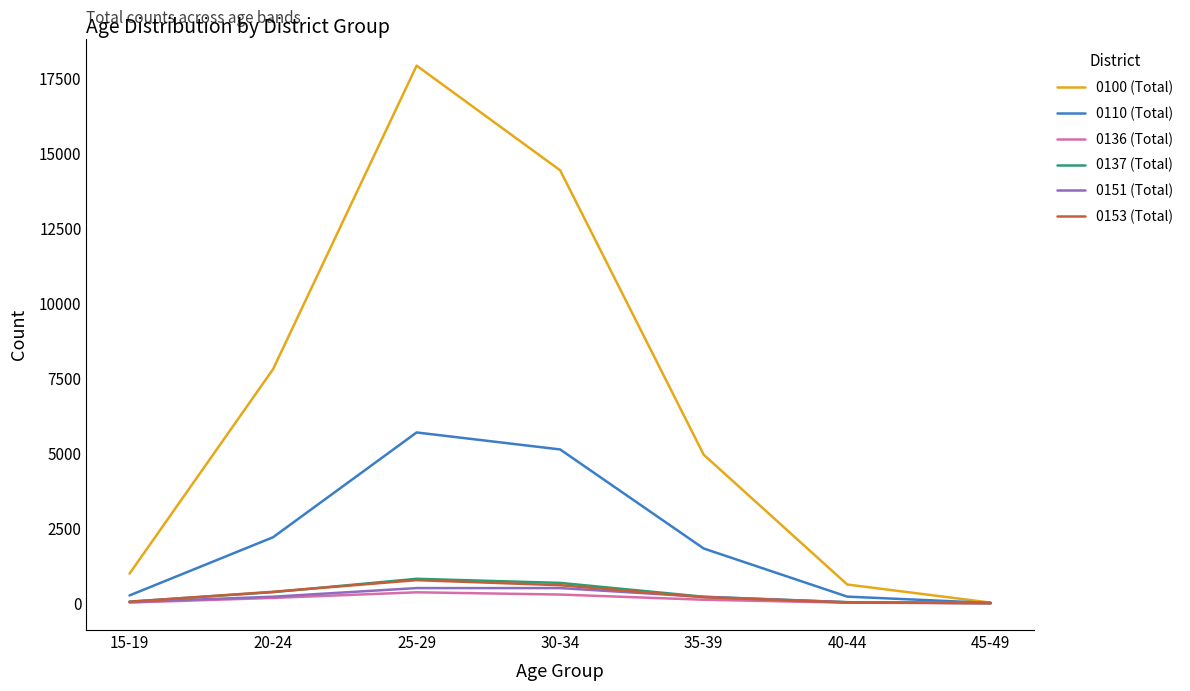

How many lines are shown in the chart?

6